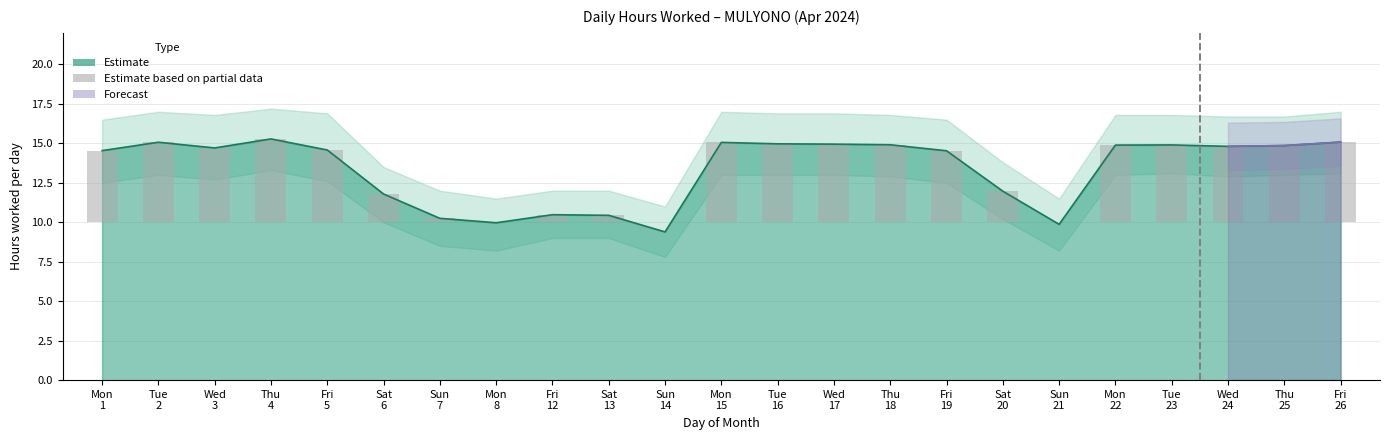

Reading left to right, list all the values displayed in this chart.

Mon
1=4.5	Tue
2=5.1	Wed
3=4.7	Thu
4=5.3	Fri
5=4.6	Sat
6=1.8	Sun
7=0.2	Mon
8=0.0	Fri
12=0.5	Sat
13=0.4	Sun
14=0.0	Mon
15=5.1	Tue
16=5.0	Wed
17=4.9	Thu
18=4.9	Fri
19=4.5	Sat
20=2.0	Sun
21=0.0	Mon
22=4.9	Tue
23=4.9	Wed
24=4.8	Thu
25=4.9	Fri
26=5.1